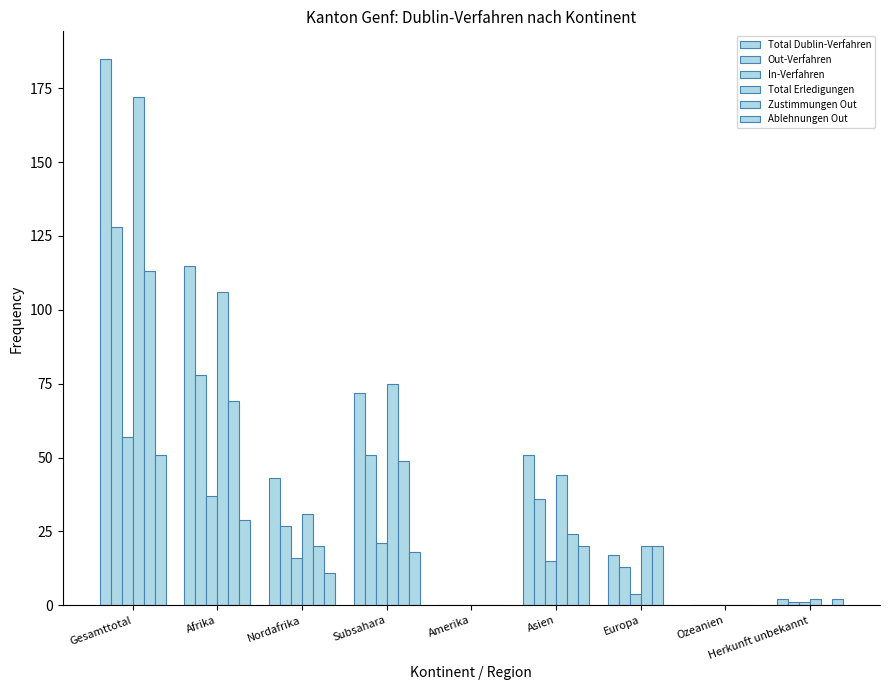

What is the difference between the maximum and second lowest values in the In-Verfahren series?

57